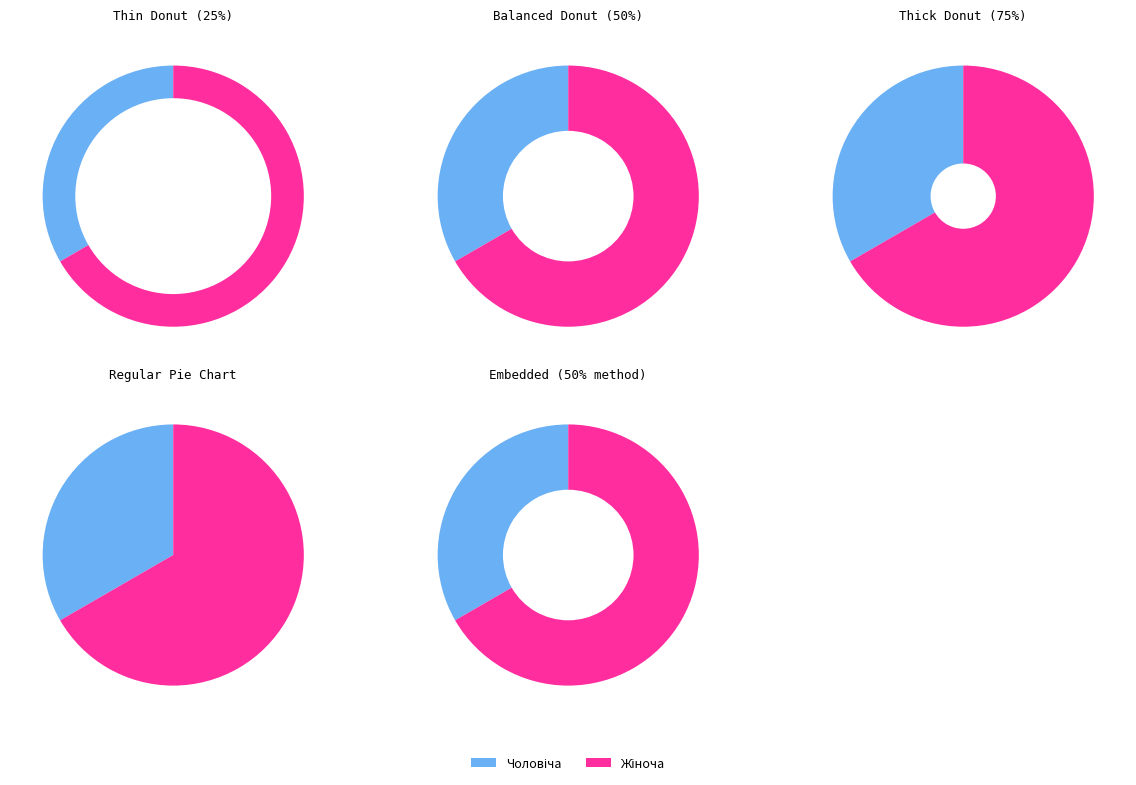

What is the total percentage of Жіноча and Чоловіча?

100.0%